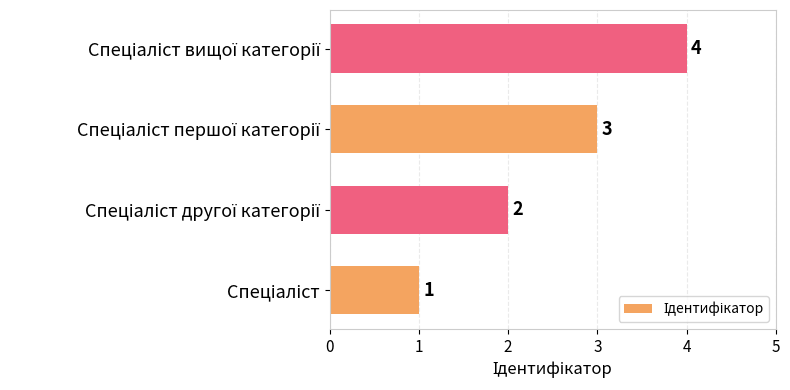

Count the values in the range 2 to 4.

3